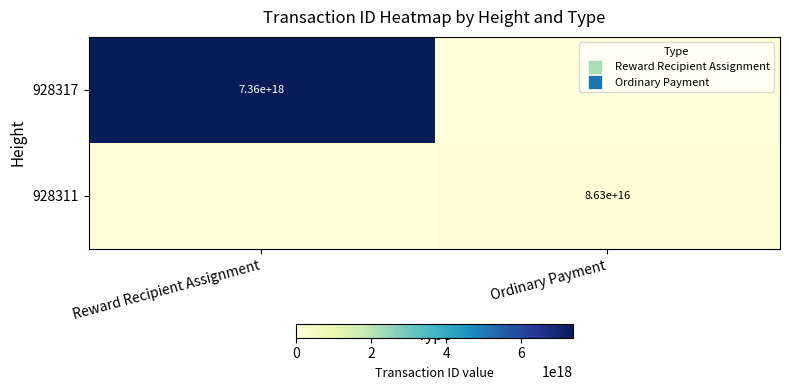

Where is 928311 nearest to the value 43168639658156920?

Reward Recipient Assignment